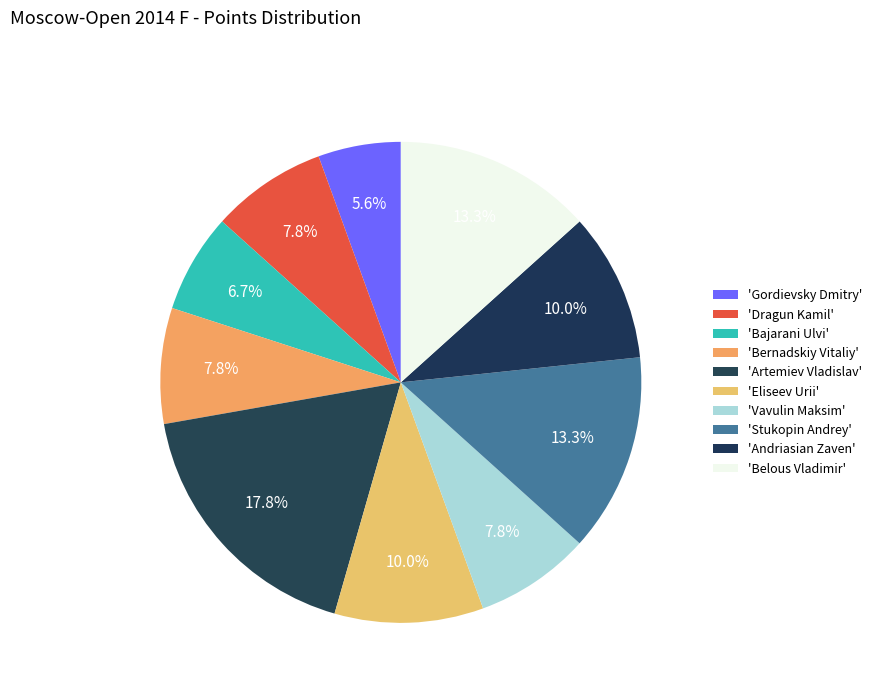

How many slices are in this pie chart?

10